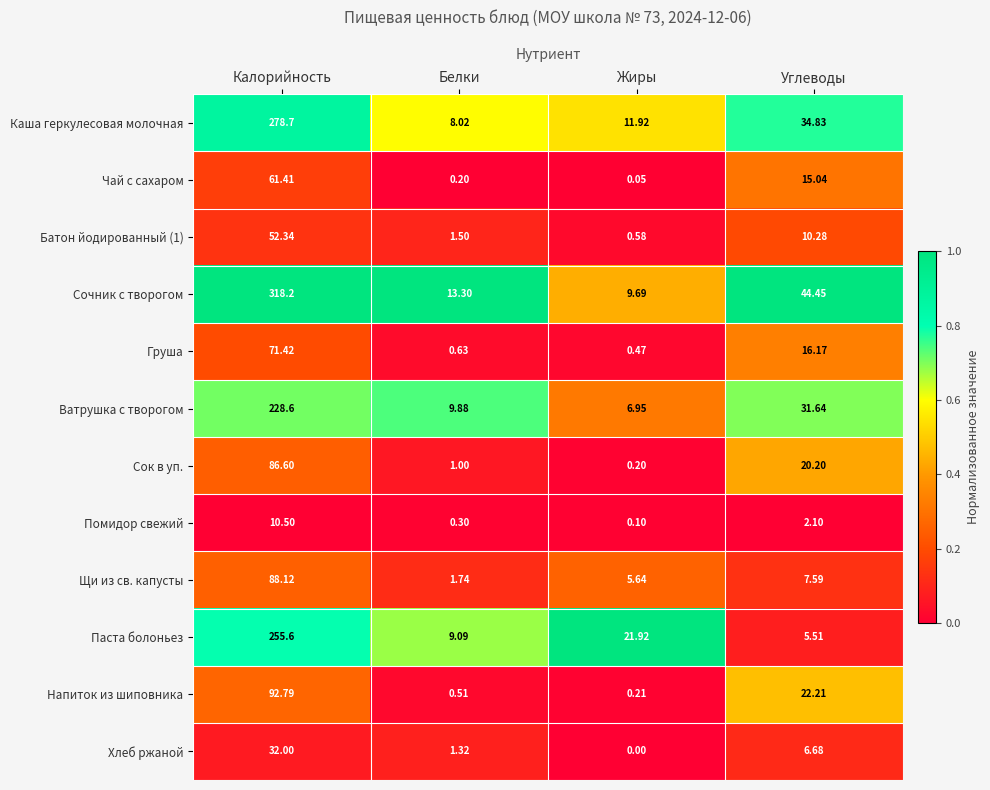

List the labels in order of Ватрушка с творогом value, smallest first.

Жиры, Белки, Углеводы, Калорийность